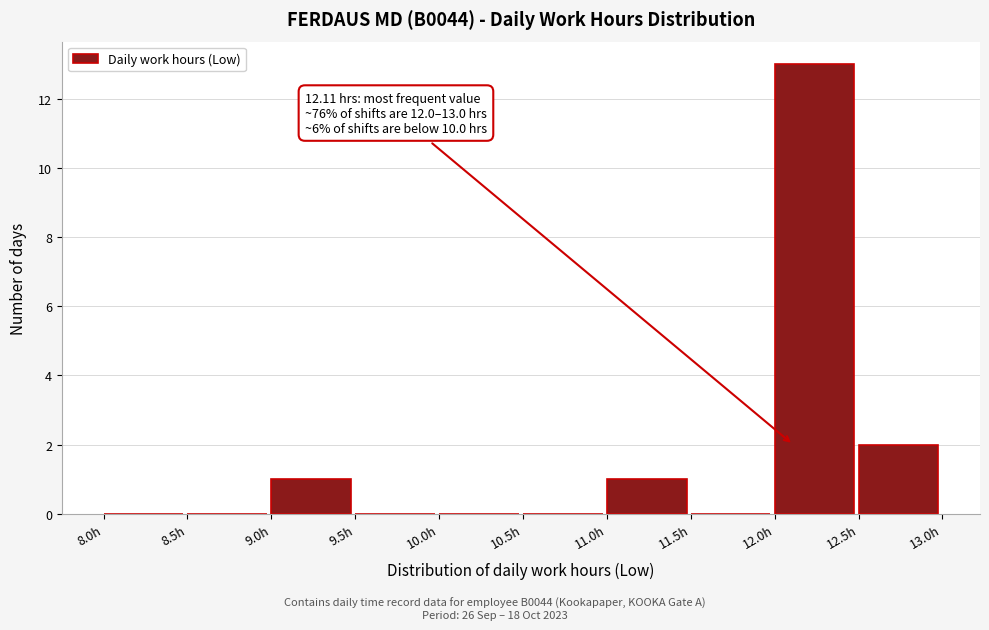

Over which range of the x-axis is the bar tallest?

12.0 to 12.5